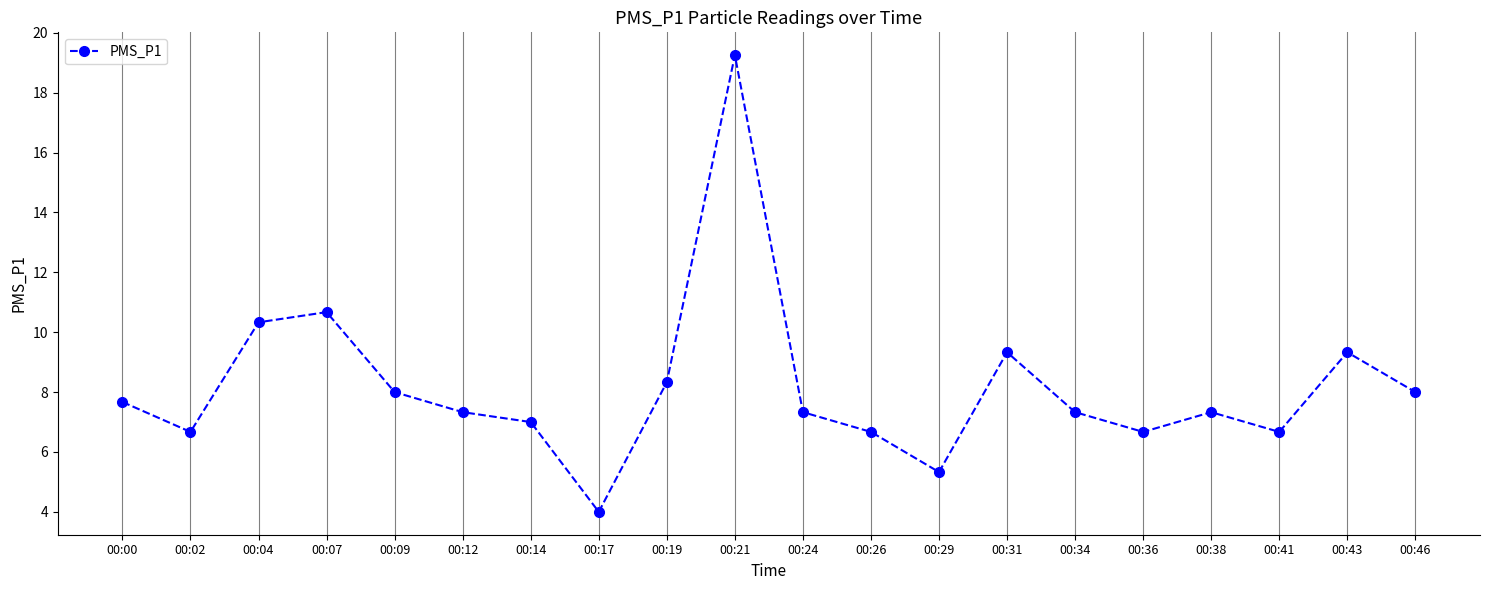

Is this an area chart (filled region under the line)?

No